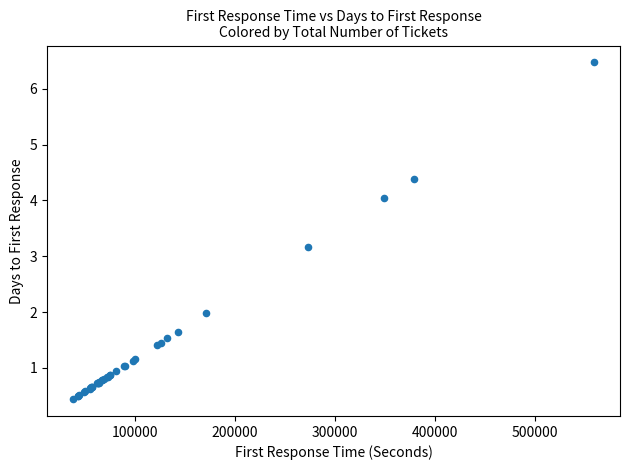

What Y value in the scatter plot is closest to 3?

3.2